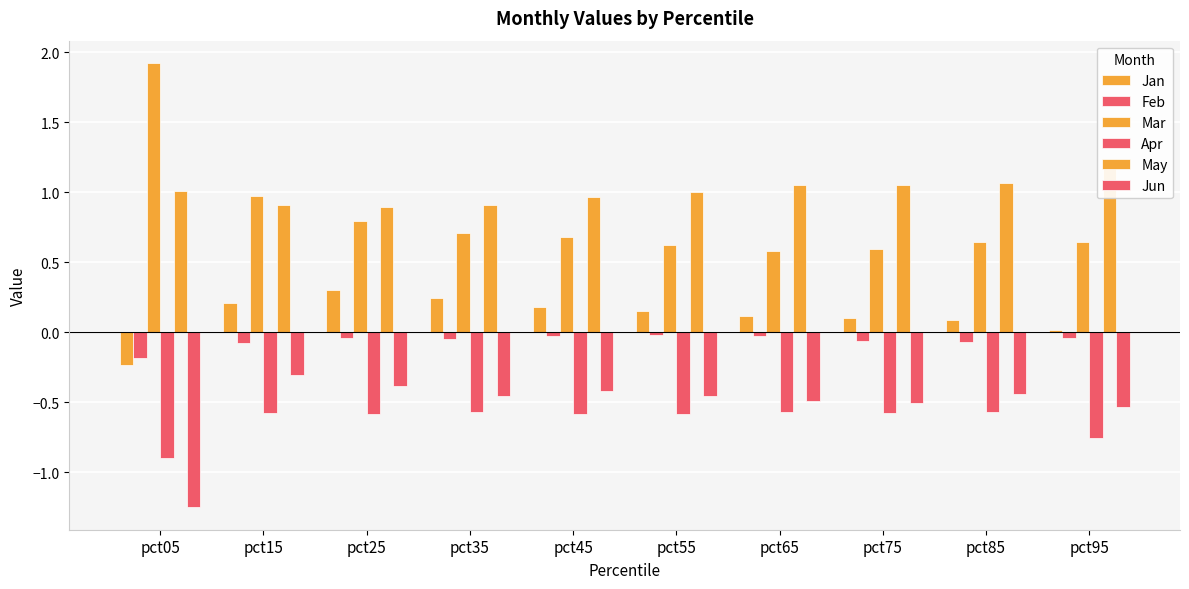

What is the value of the May bar at the 7th from the left?

1.1